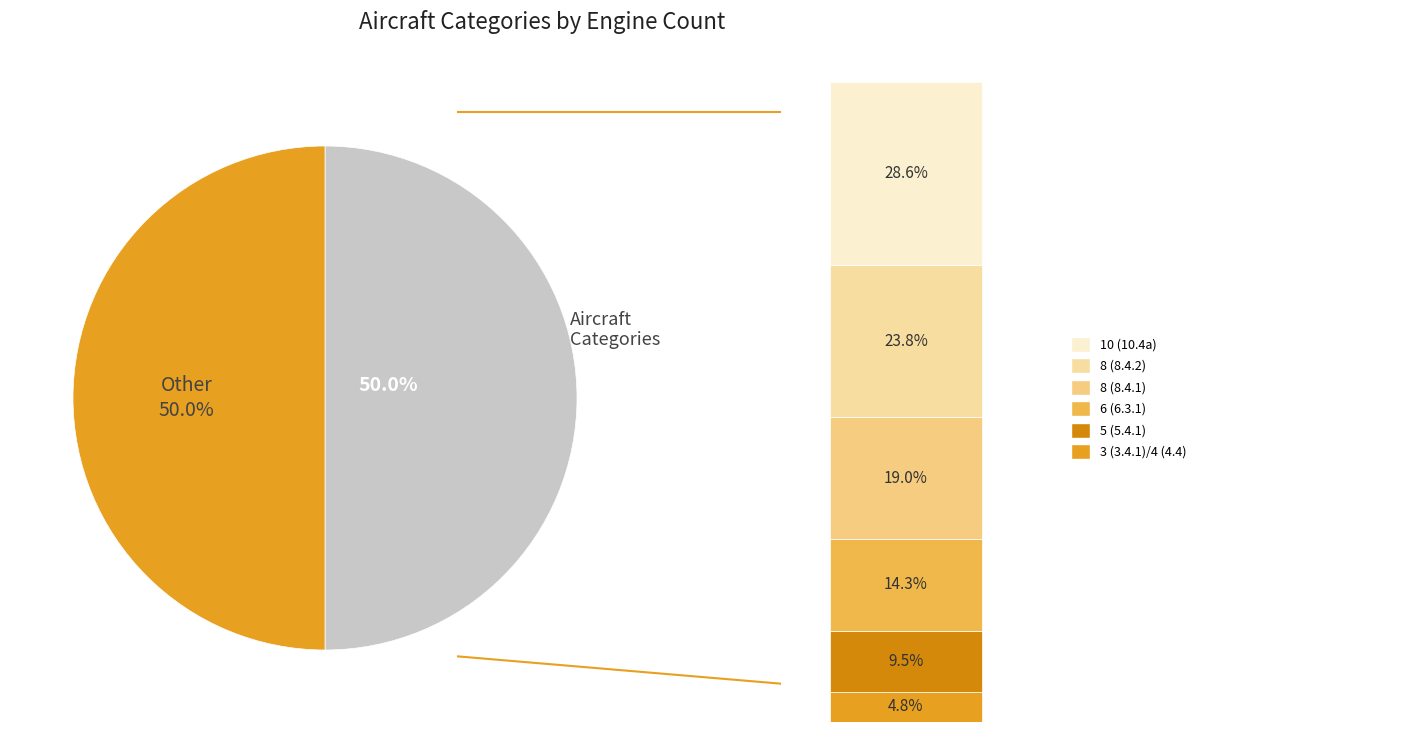

Is it true that 3 (3.4.1)/4 (4.4) is 16% of the pie?

False